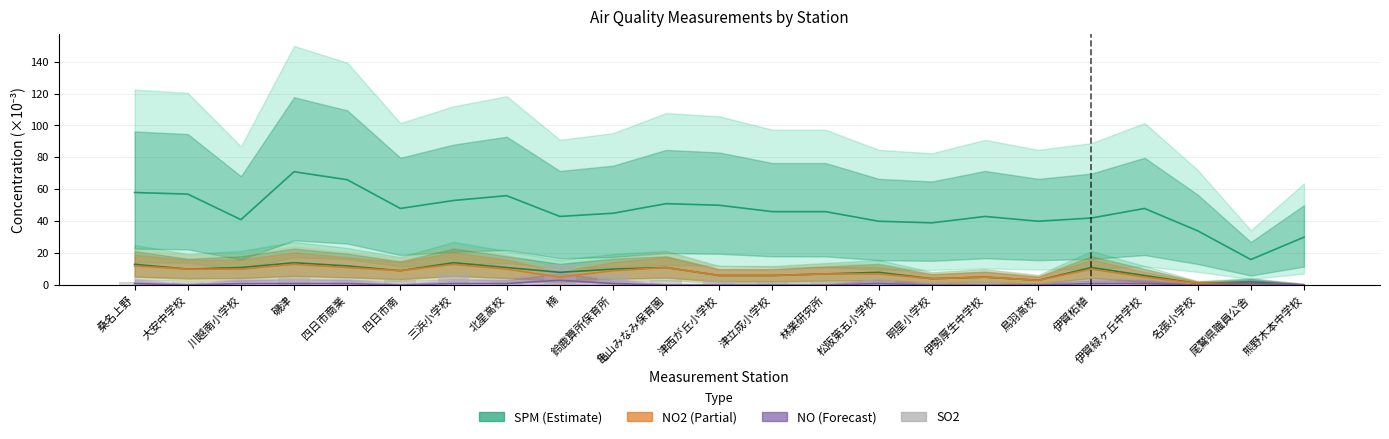

At which label does NO2(ppm) reach its minimum?

熊野木本中学校